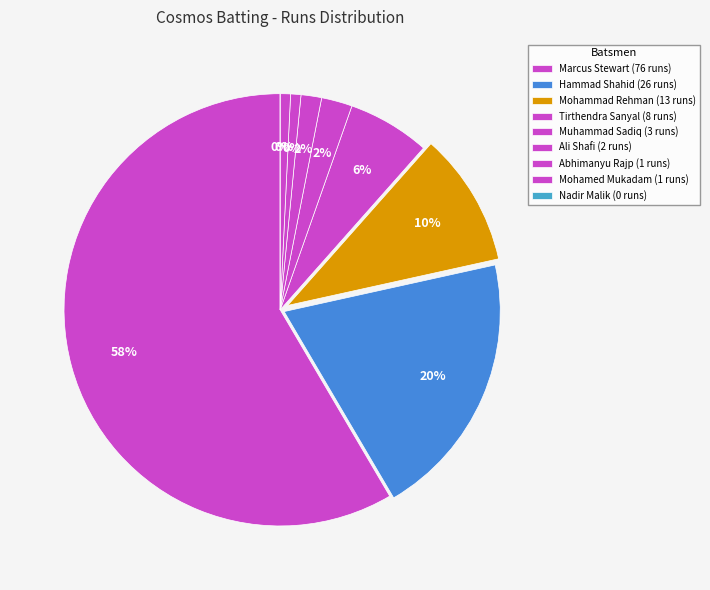

True or false: Marcus Stewart accounts for 66% of the total.

False